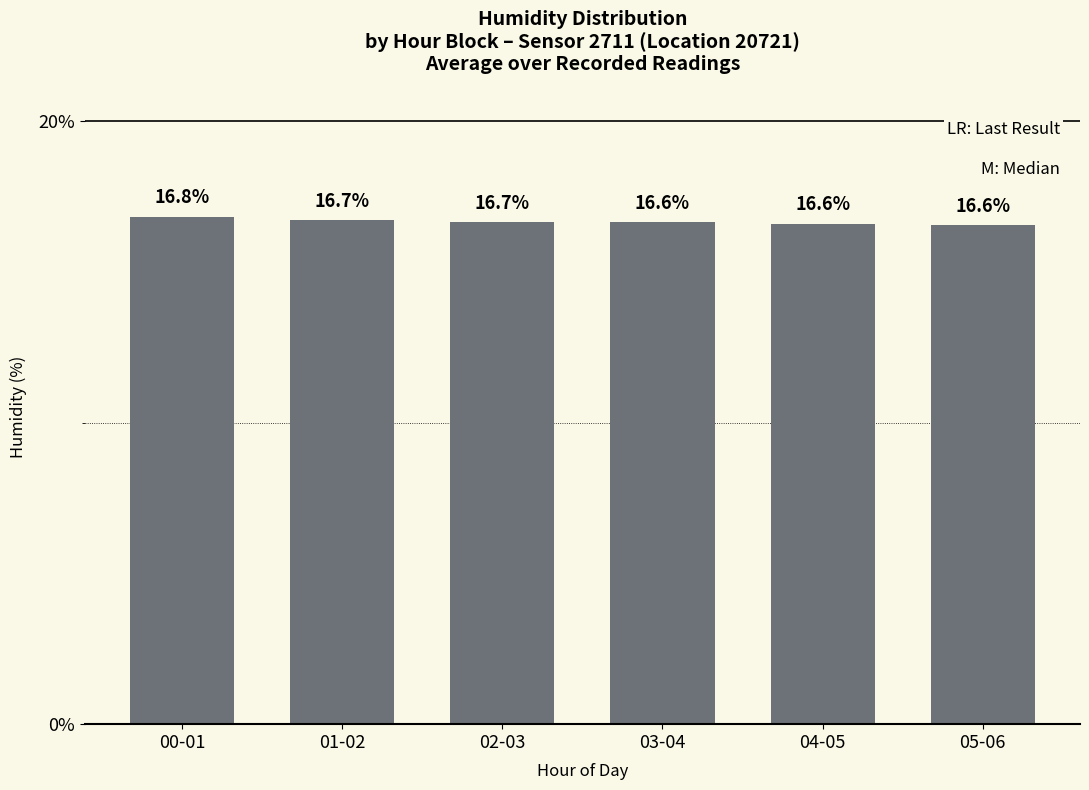

What is the smallest value displayed?

16.6